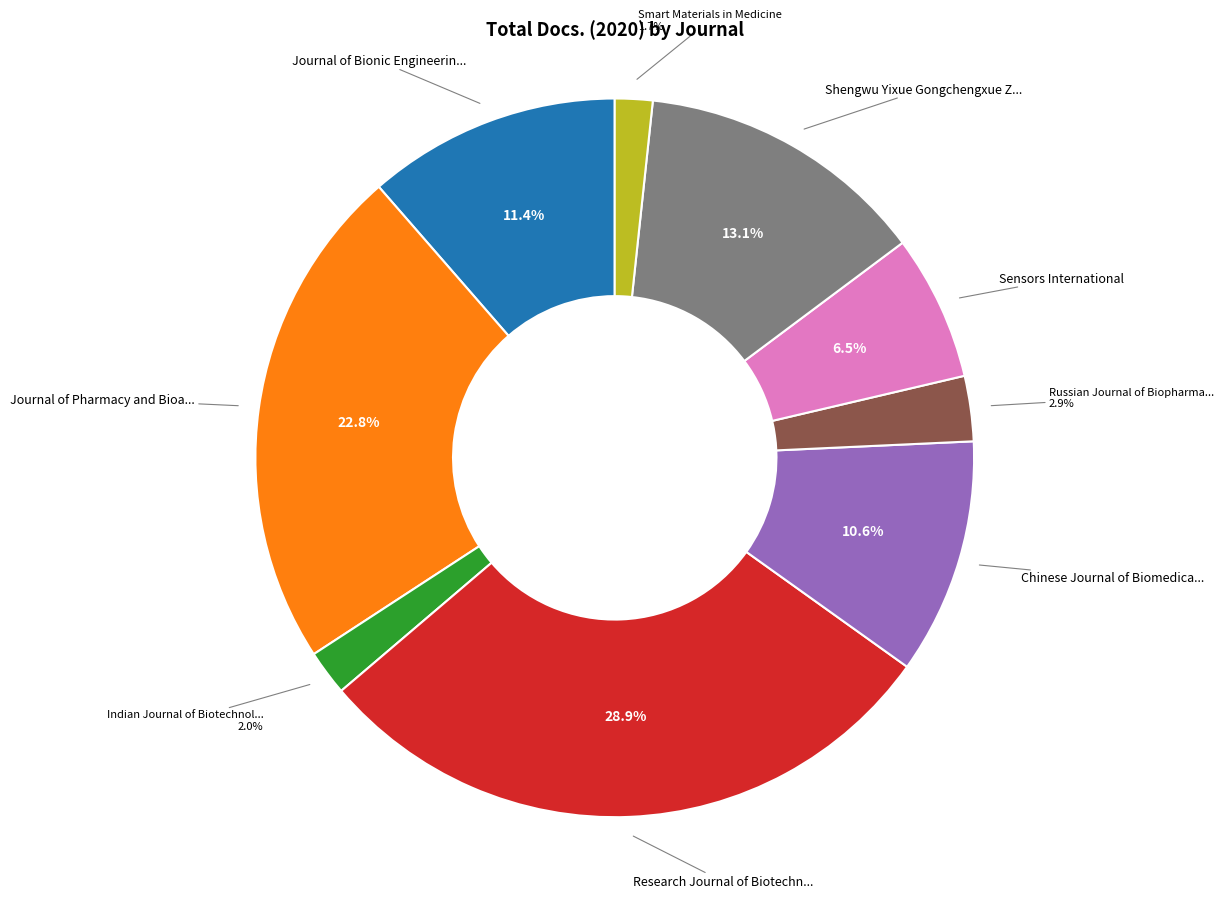

Does any single category account for the majority?

No